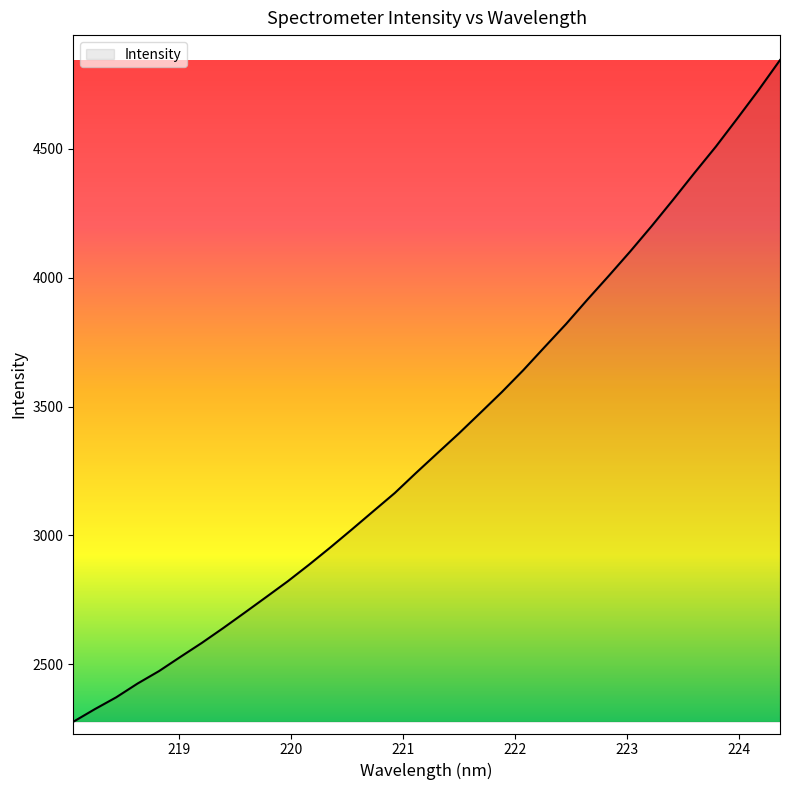

What is the minimum value shown in the chart?

2276.4